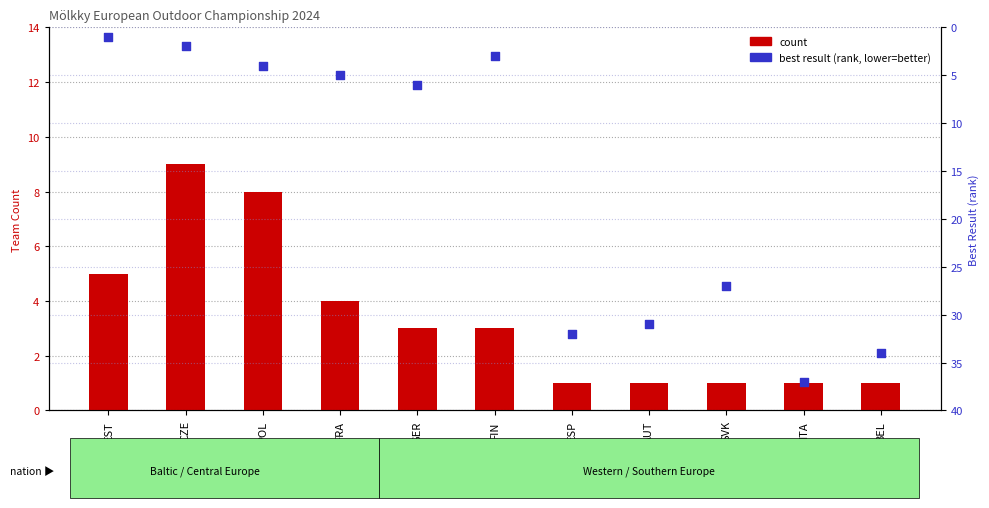

What is the total value across all series at EST?

6